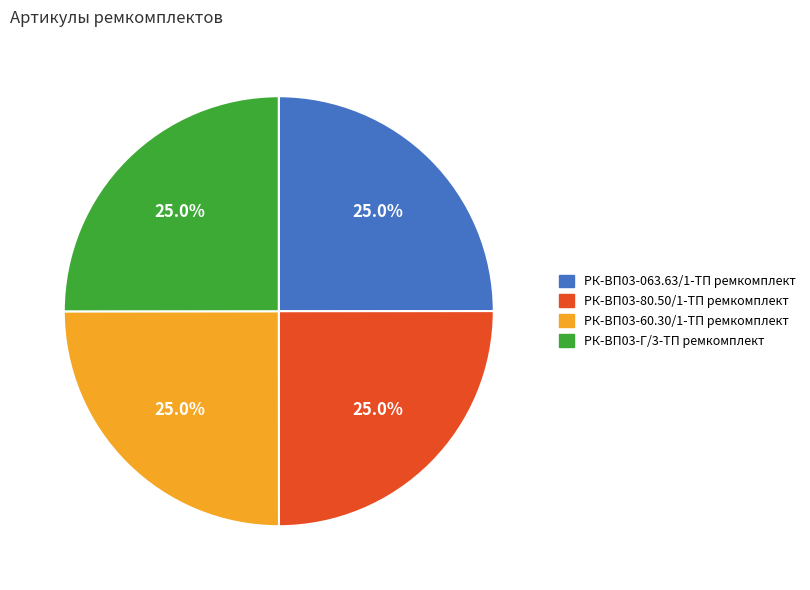

Does РК-ВП03-80.50/1-ТП ремкомплект account for over 50% of the chart?

No